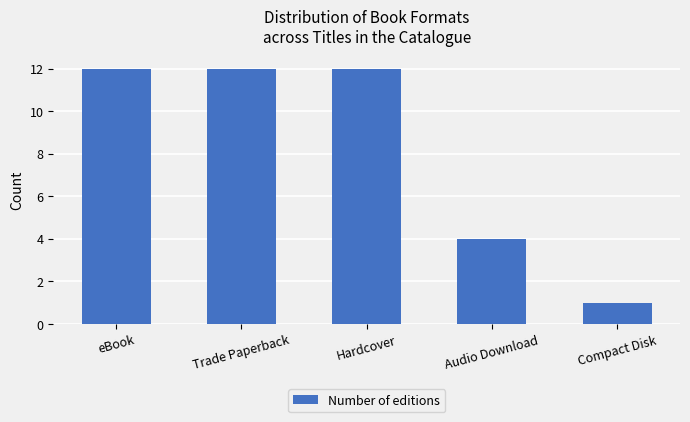

The chart shows a value of 6 at Hardcover. True or false?

False